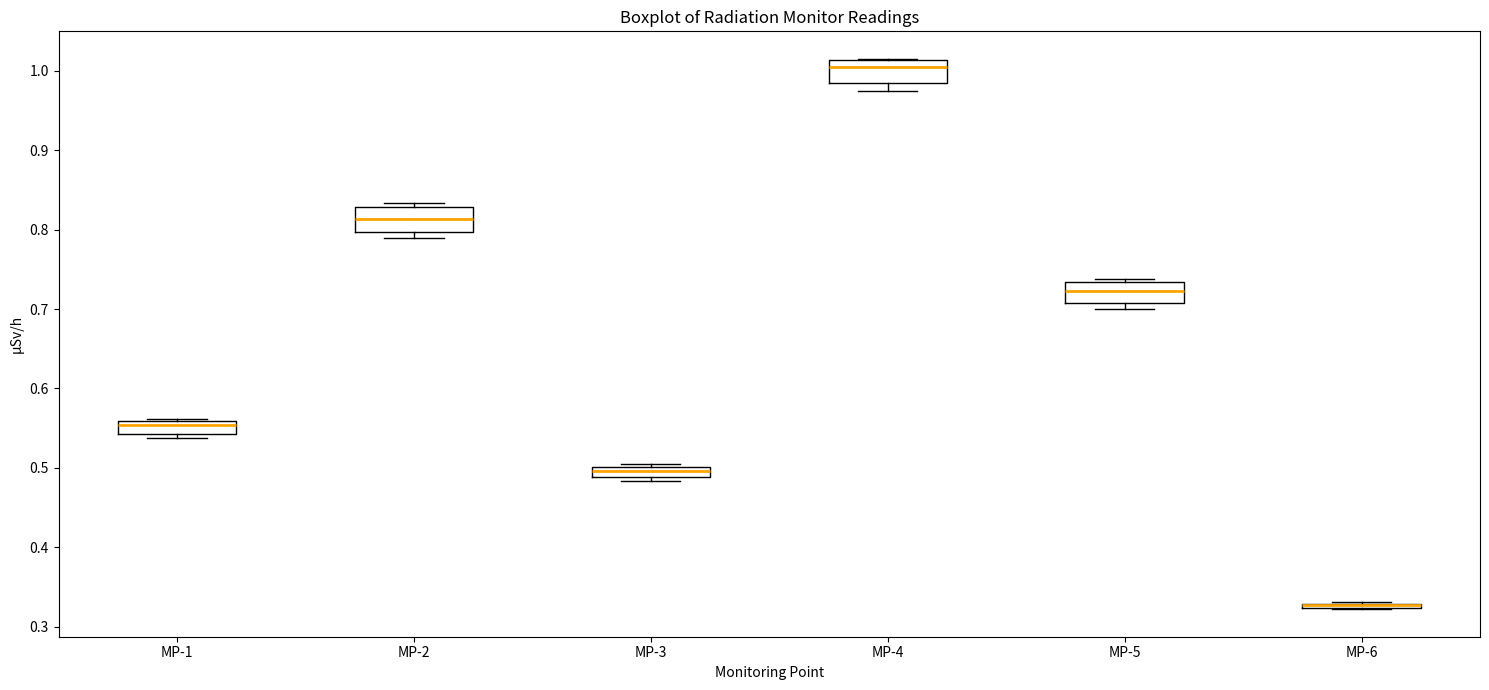

Where is the lower edge of the box for MP-2 on the y-axis? The values are not printed on the chart, so give them approximately, as read against the axis.

0.80